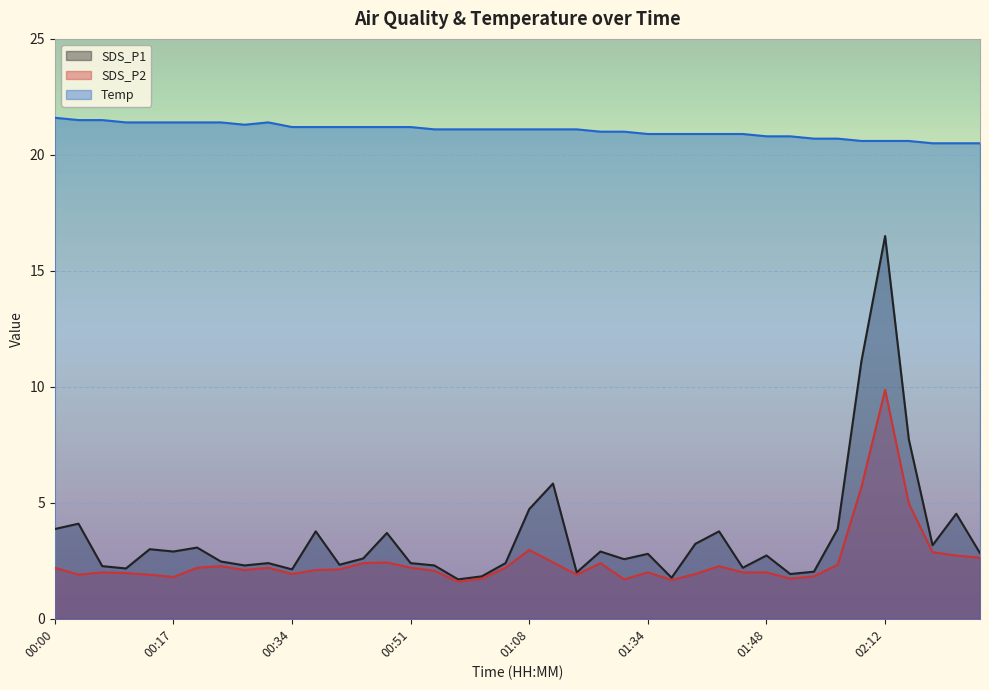

What is the difference between the maximum and second lowest values in the SDS_P2 series?

8.2